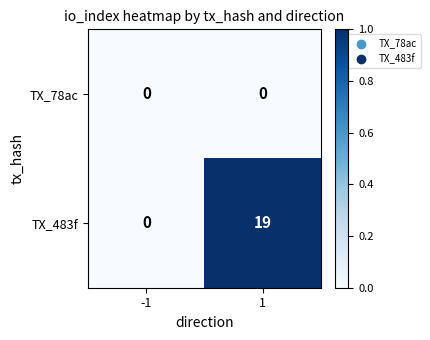

Which series has the largest total across all categories?

TX_483f